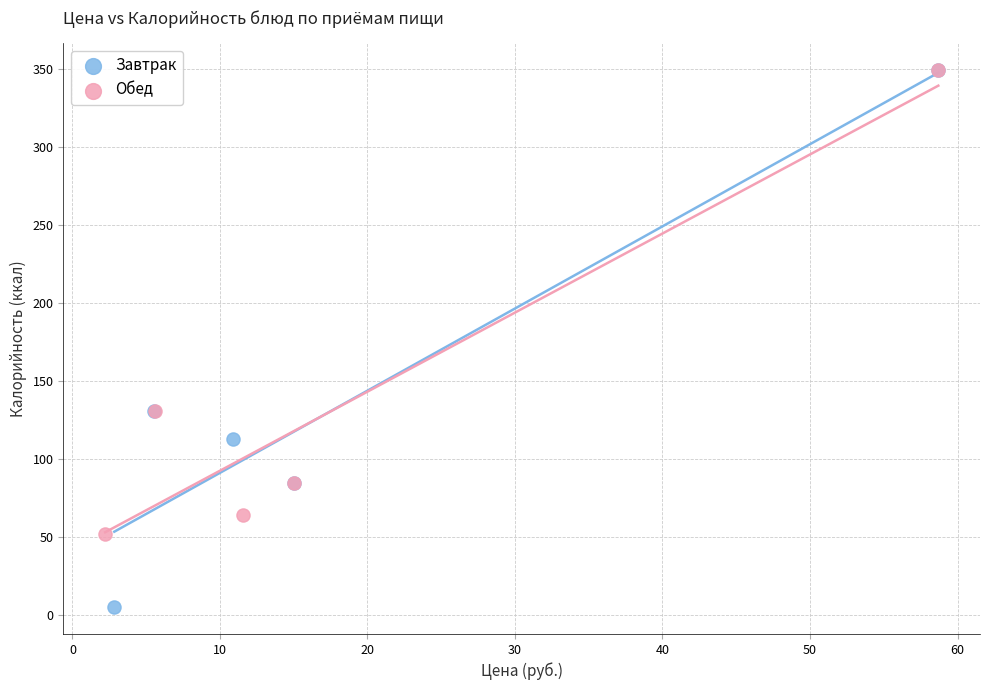

What are all the series names shown in the legend?

Завтрак, Обед